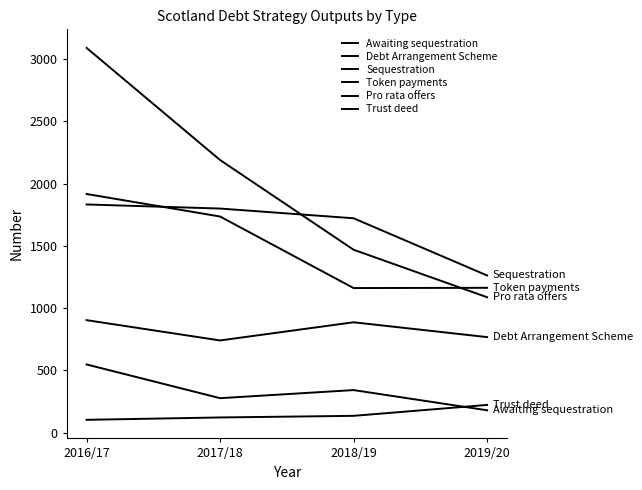

Which series has the largest total across all categories?

Pro rata offers